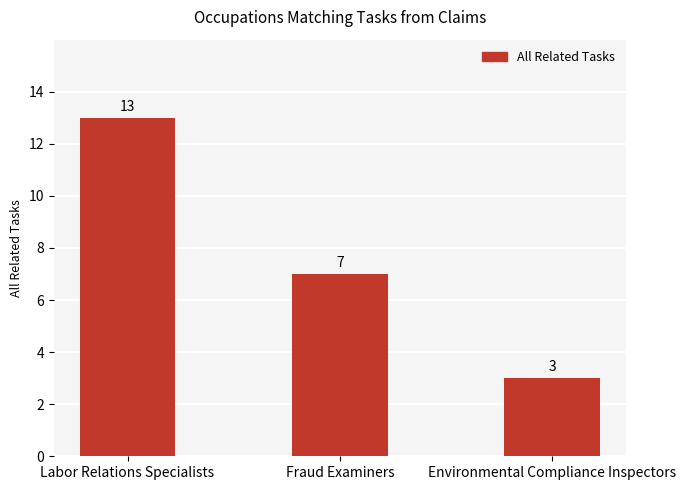

What position from the left is Fraud Examiners?

2